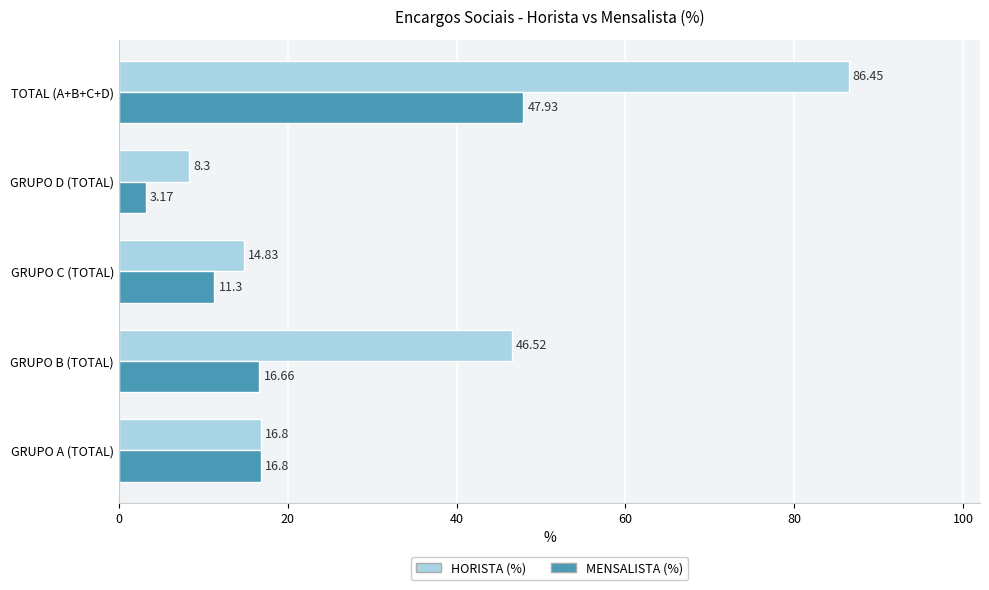

Rank the series by their maximum value, from lowest to highest.

MENSALISTA (%), HORISTA (%)